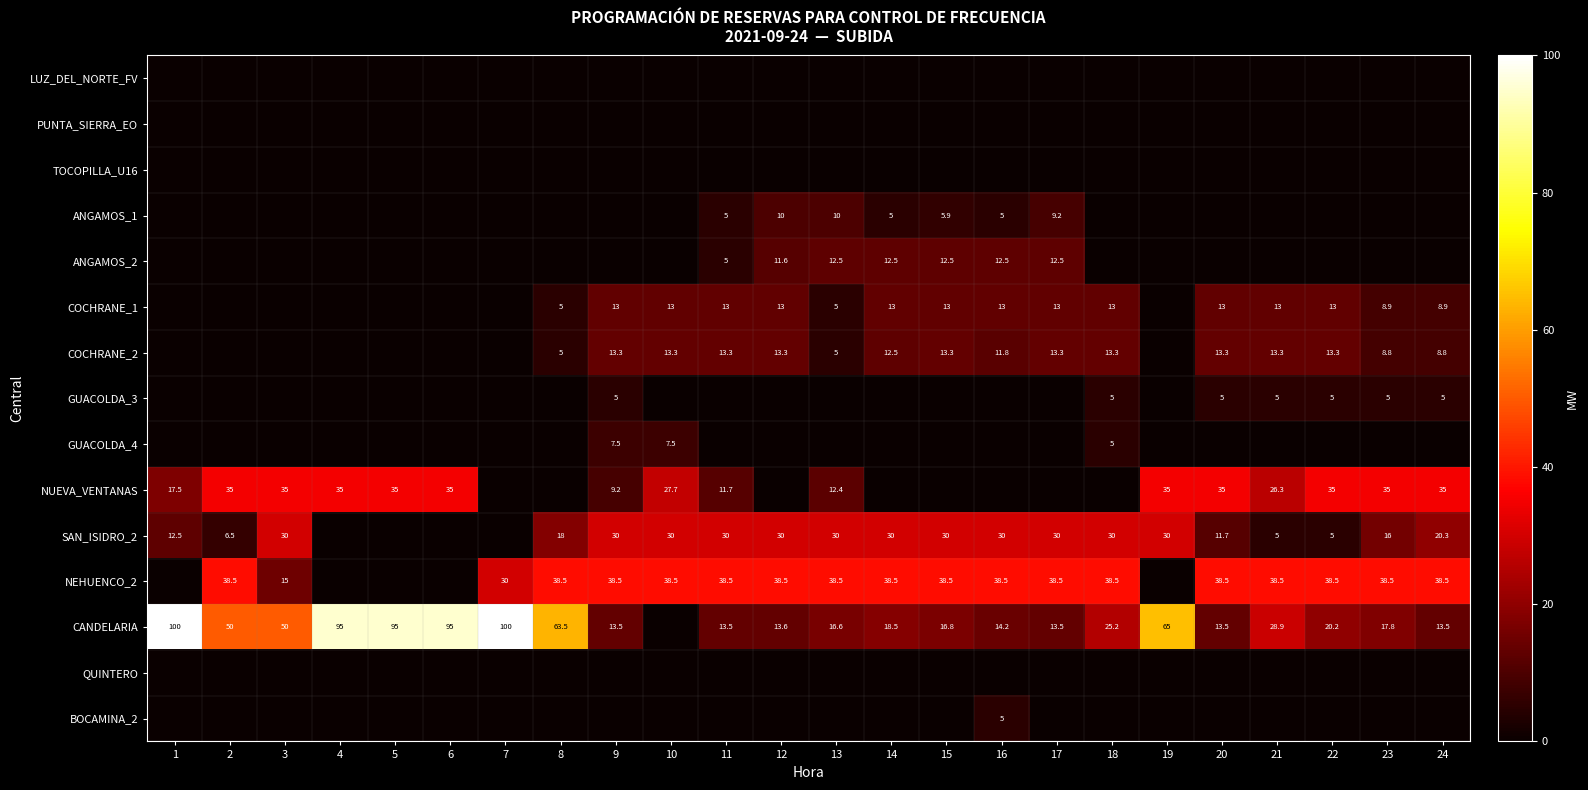

True or false: CANDELARIA has a value of 50.0 at 2.

True